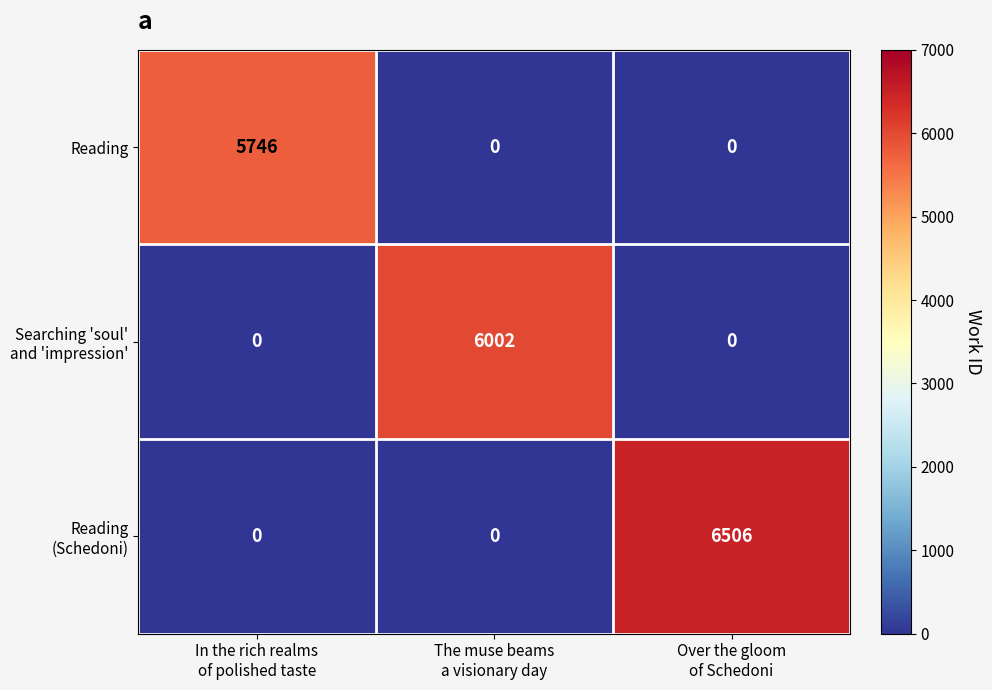

What is the greatest value displayed?

6506